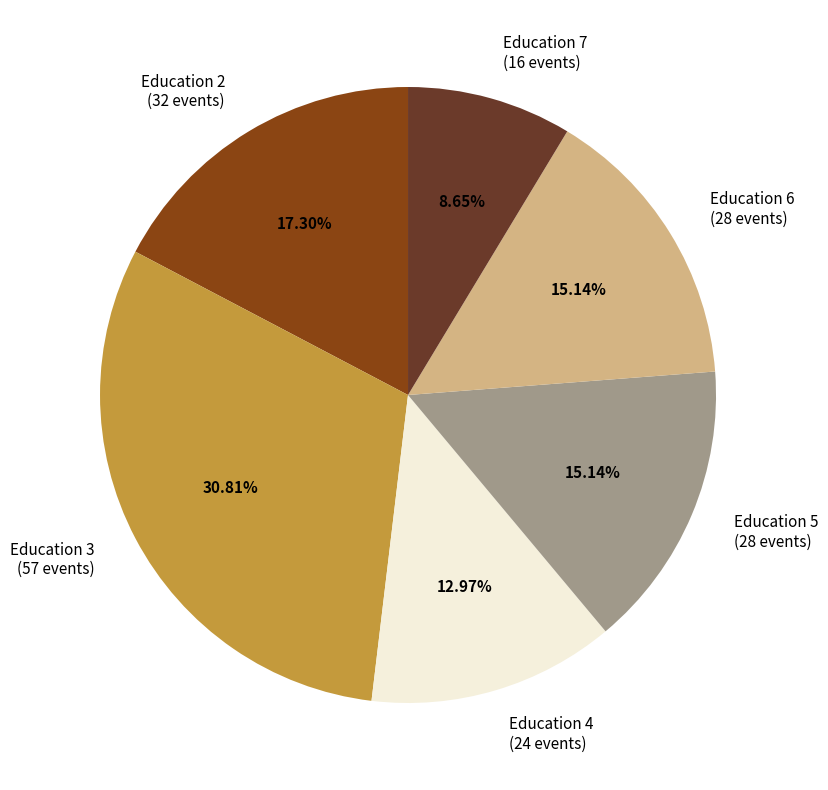

Do Education 7 (16 events) and Education 2 (32 events) together represent more than half of the pie?

No